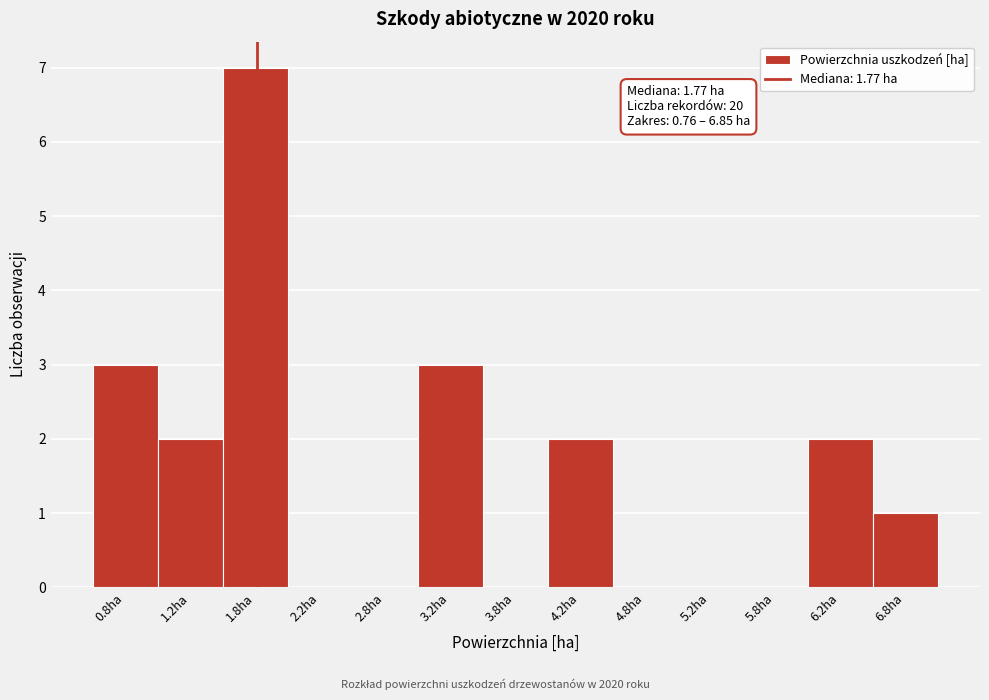

Which range on the x-axis has the tallest bar?

1.5 to 2.0